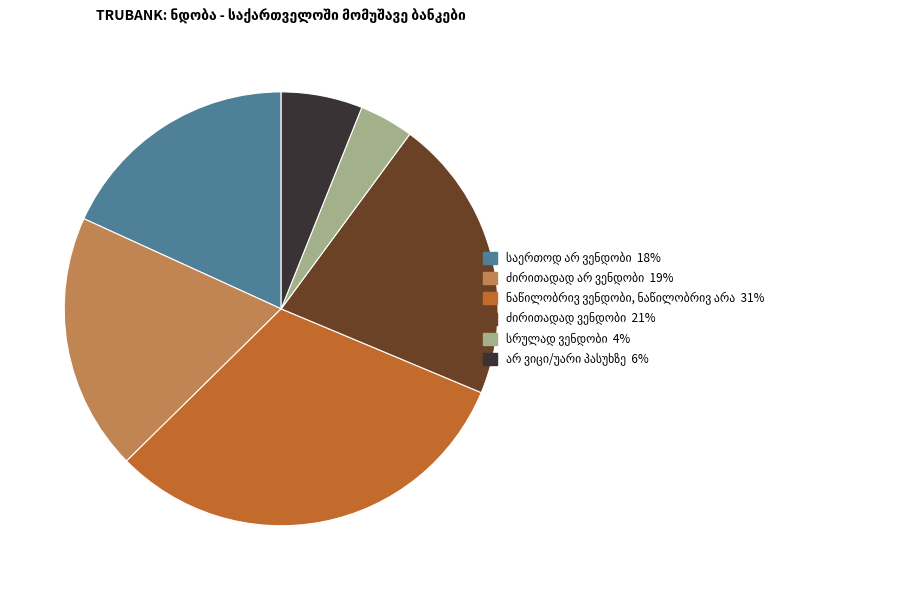

Is there any slice that represents more than half of the pie?

No